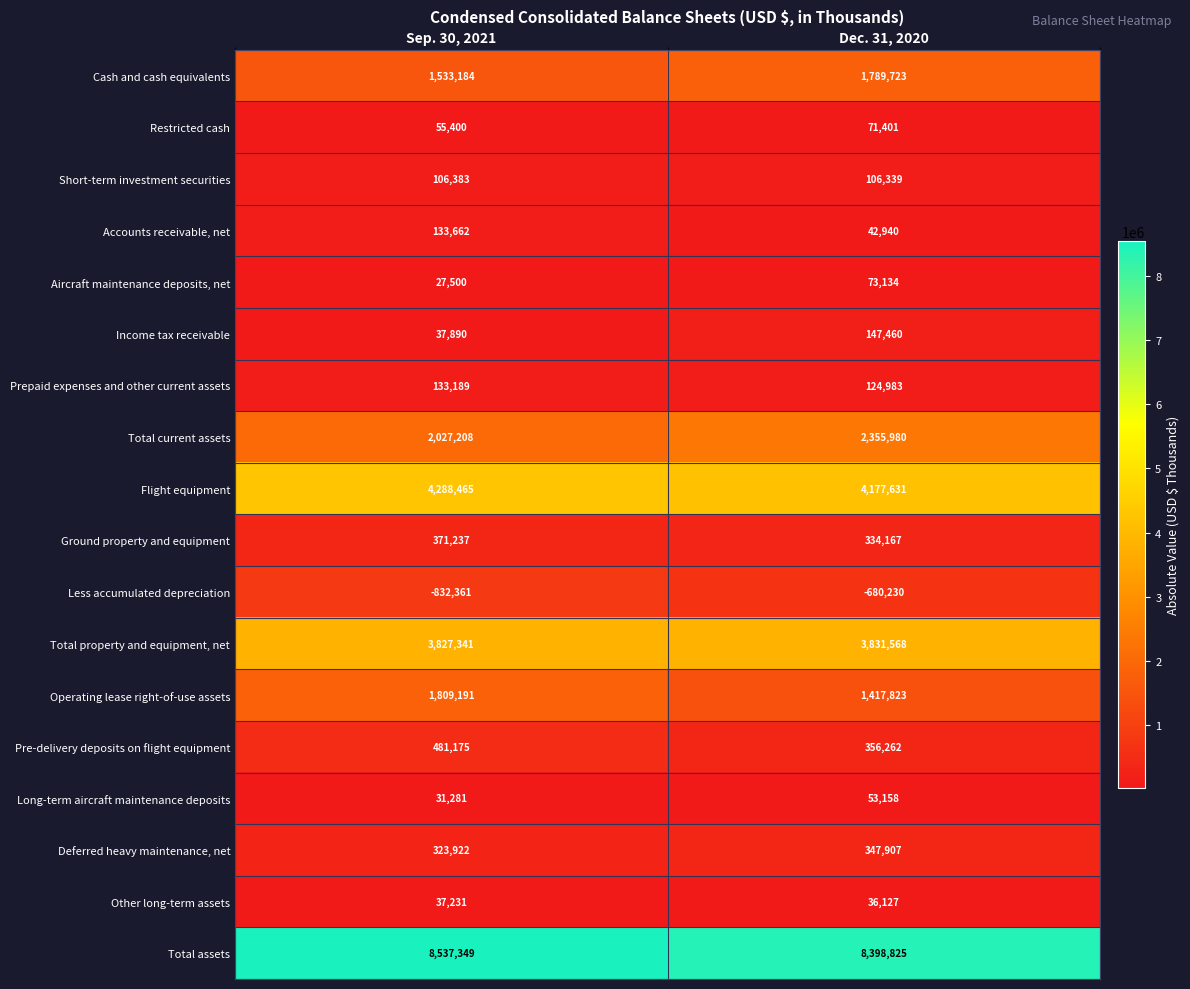

The Total assets series shows 14596937 at Sep. 30, 2021. True or false?

False